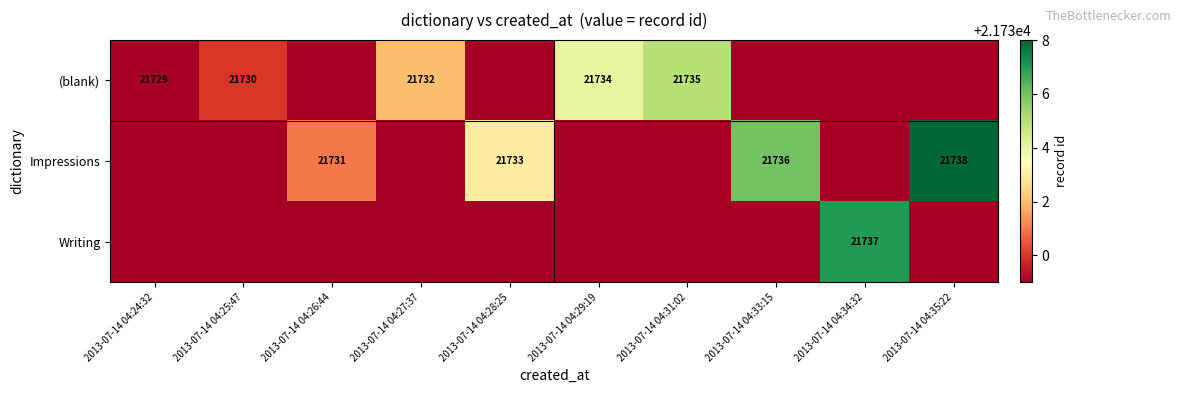

Is the value of (blank) at 2013-07-14 04:29:19 greater than the value of Writing at 2013-07-14 04:34:32?

No